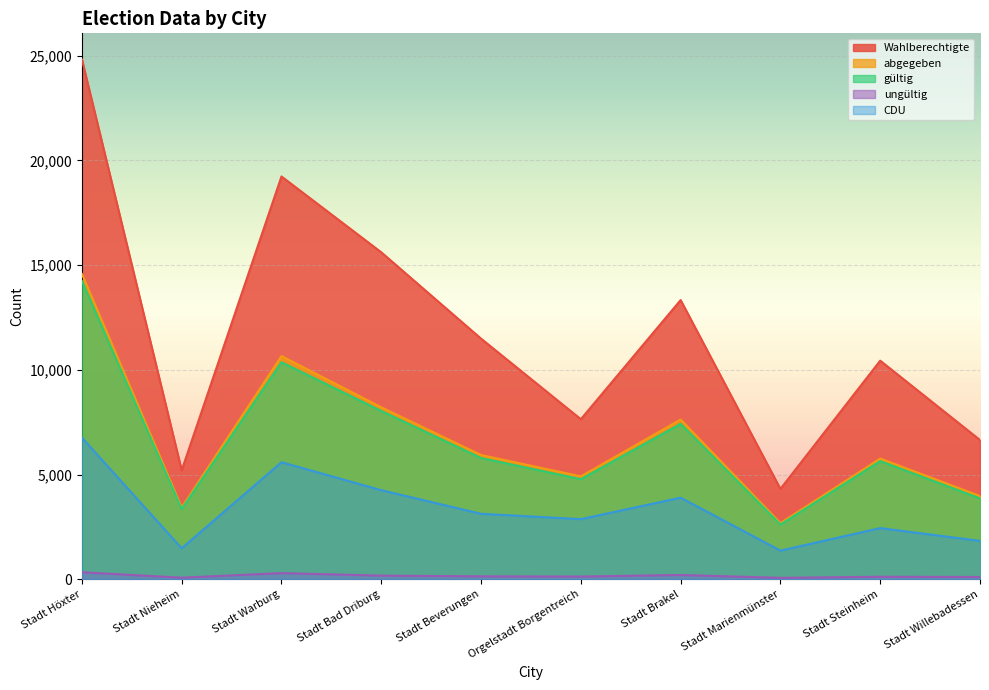

What is the sum of all abgegeben values?

67784